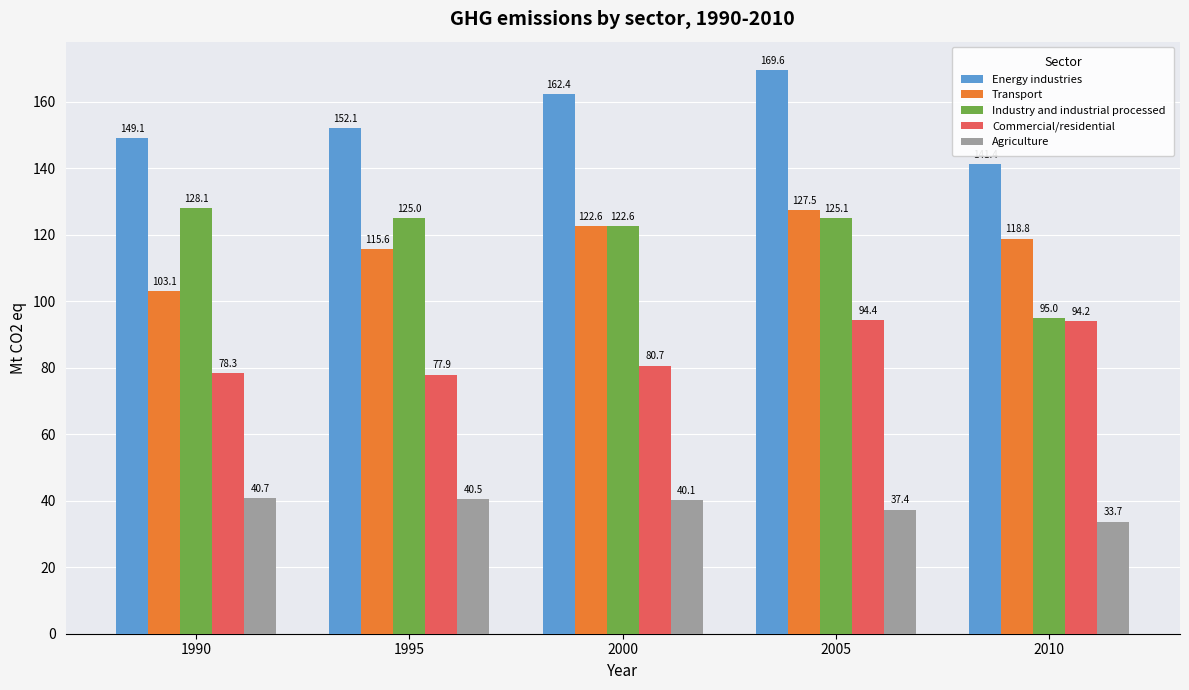

What is the difference between the second highest and minimum values in the Industry and industrial processed series?

30.1